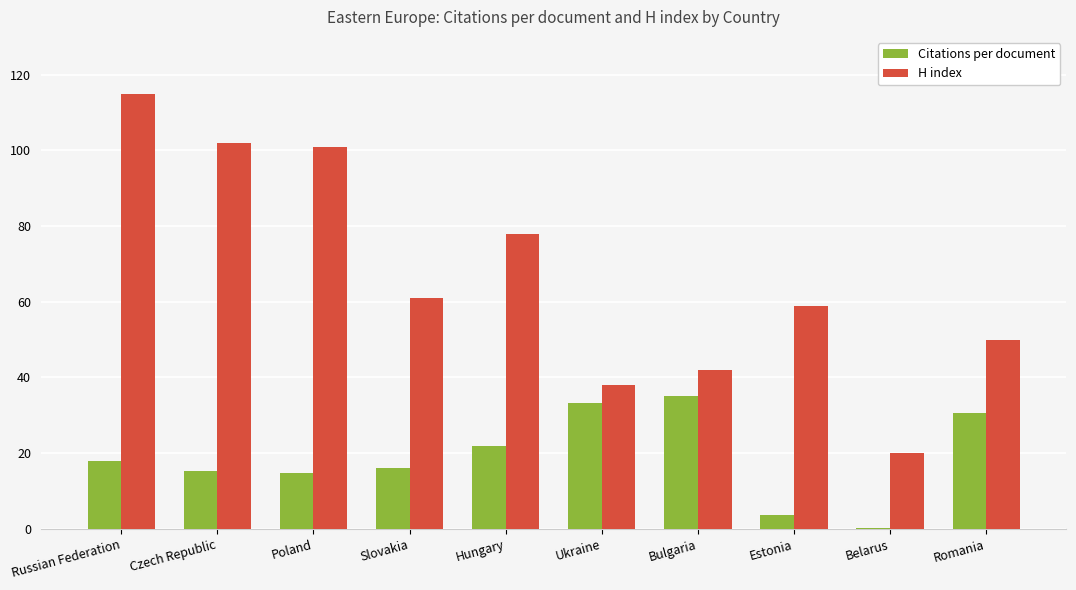

What is the sum of all H index values?

666.0